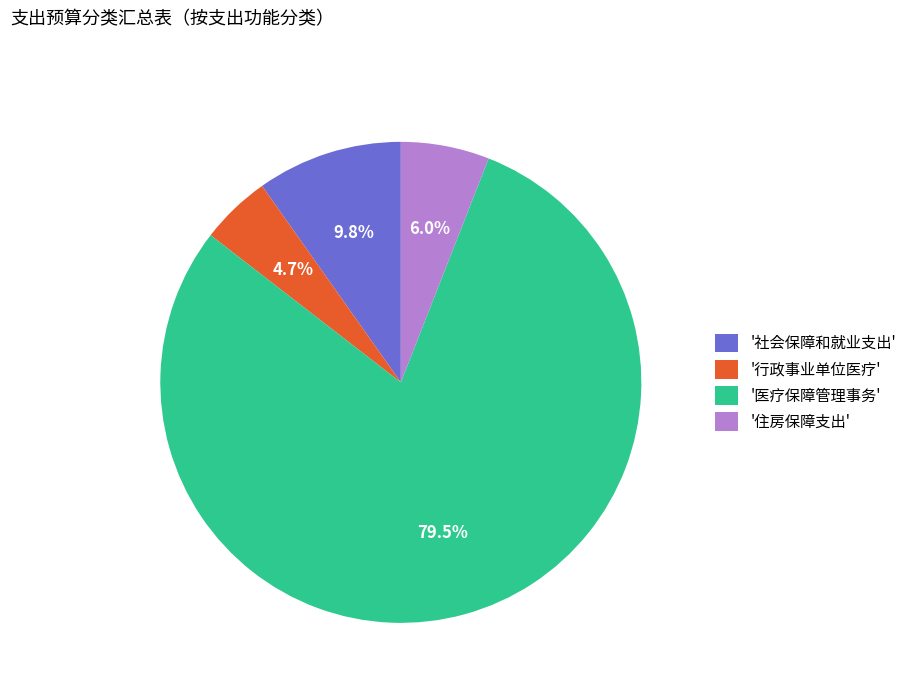

Does any single category account for the majority?

Yes